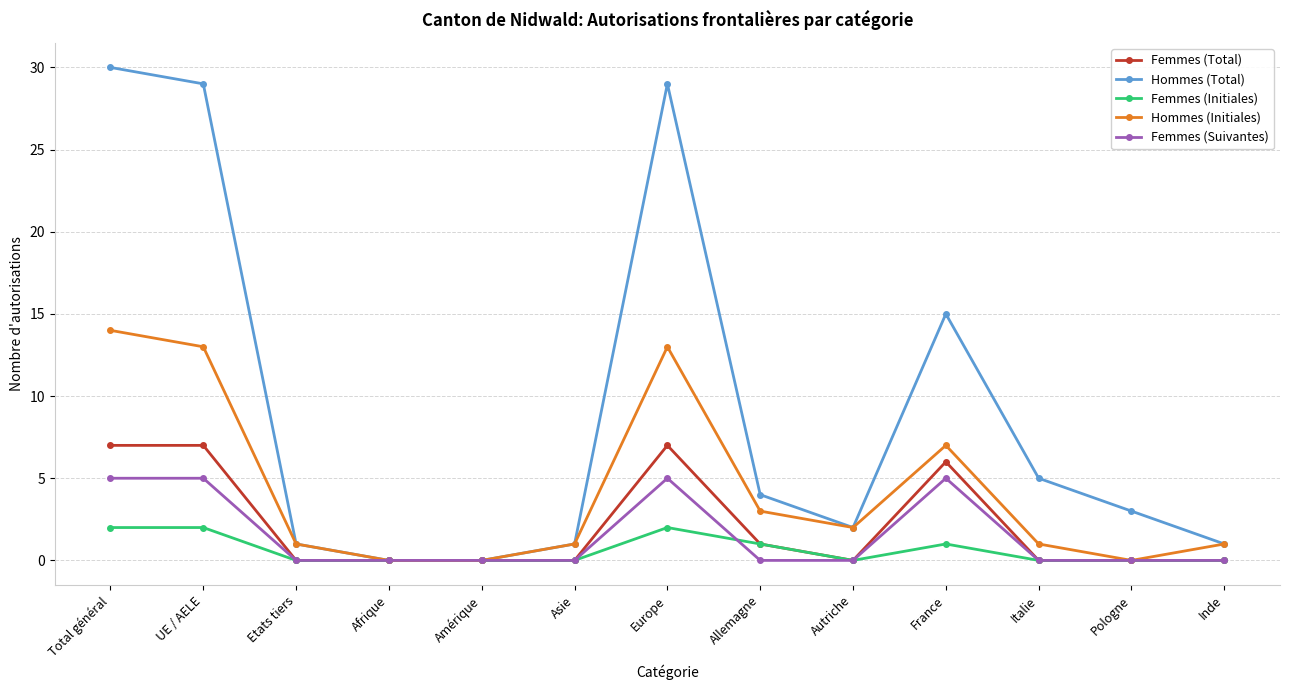

At how many categories does at least one series exceed 21?

3